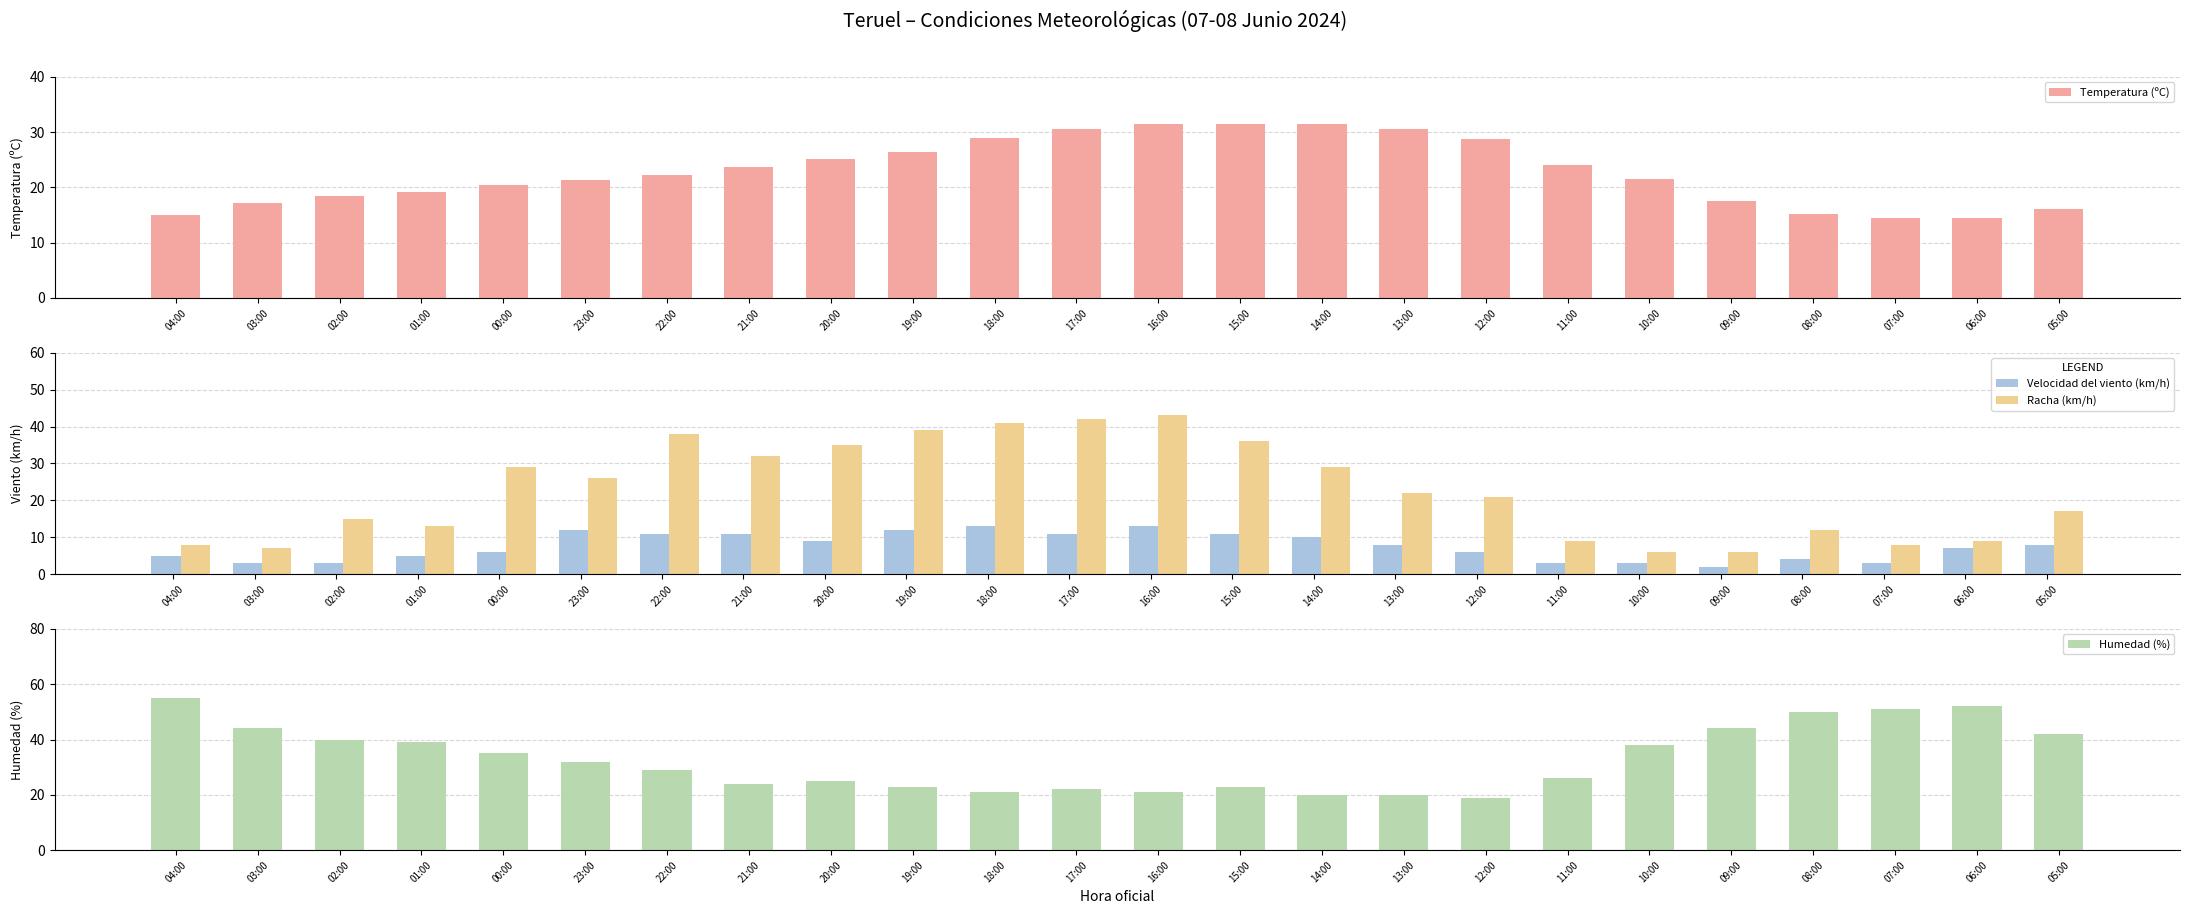

Which series has the largest total across all categories?

Humedad (%)